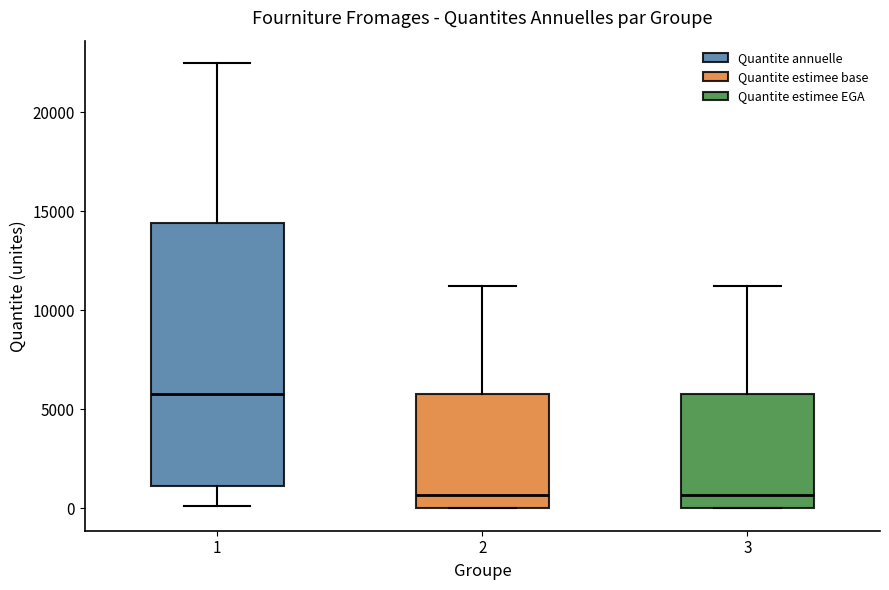

Reading left to right, read every box against the y-axis: the position of its median line, the range the box covers, and the ends of its whiskers. The values are not printed on the chart, so give them approximately, as read against the axis.

1: median 6000, box 1000 to 14500, whiskers 0 to 22500
2: median 500, box 0 to 6000, whiskers 0 to 11000
3: median 500, box 0 to 6000, whiskers 0 to 11000